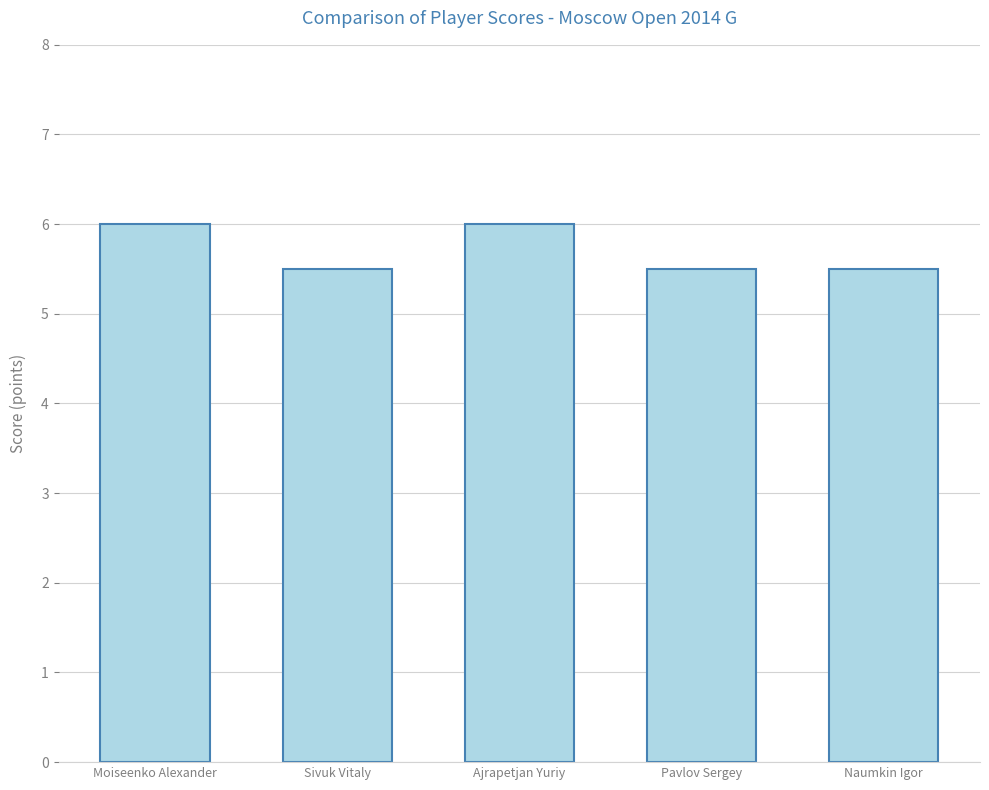

Reading left to right, extract all data points from this chart.

Moiseenko Alexander=6.0	Sivuk Vitaly=5.5	Ajrapetjan Yuriy=6.0	Pavlov Sergey=5.5	Naumkin Igor=5.5